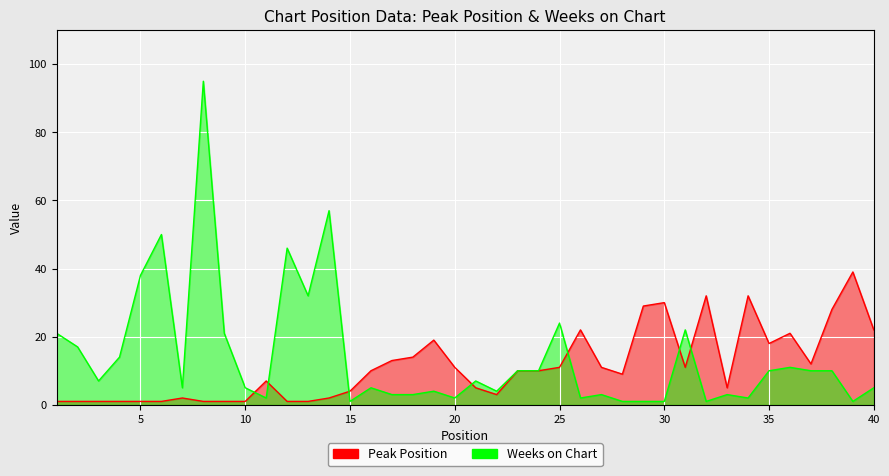

List the labels in order of Peak Position value, largest first.

39, 32, 34, 30, 29, 38, 26, 40, 36, 19, 35, 18, 17, 37, 20, 25, 27, 31, 16, 23, 24, 28, 11, 21, 33, 15, 22, 7, 14, 1, 2, 3, 4, 5, 6, 8, 9, 10, 12, 13